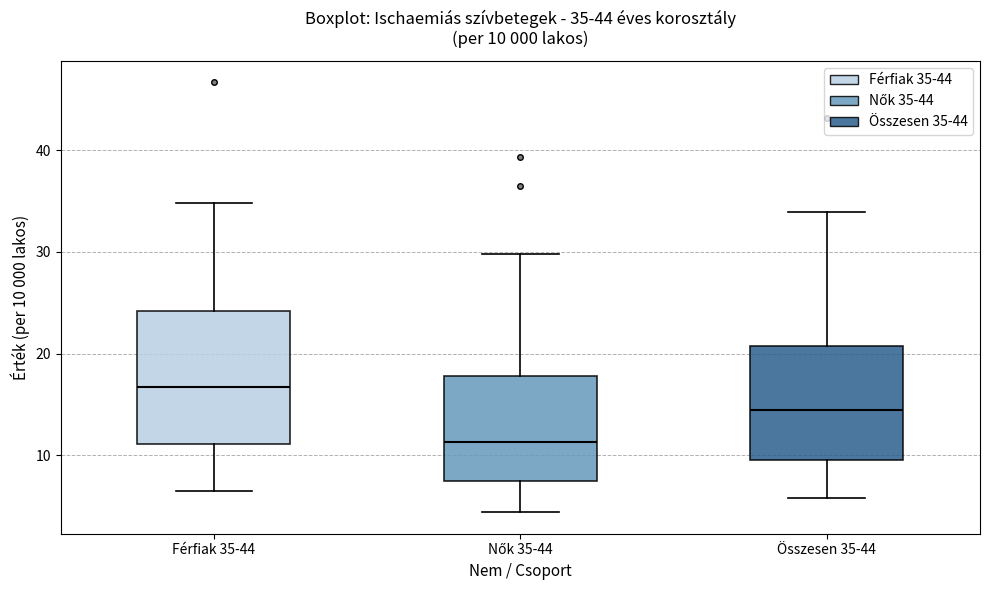

Comparing the boxes themselves (not the whiskers), which one is the tallest?

Férfiak 35-44